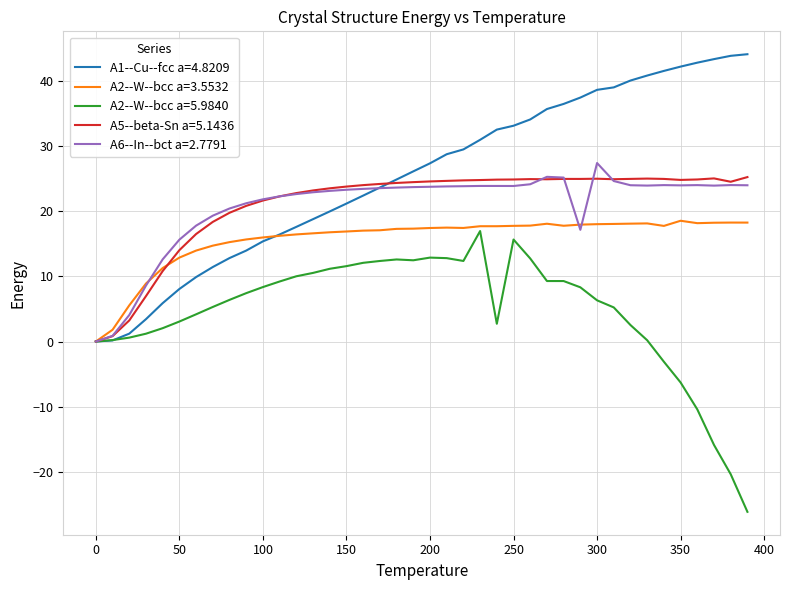

Which series has the largest total across all categories?

A1--Cu--fcc a=4.8209